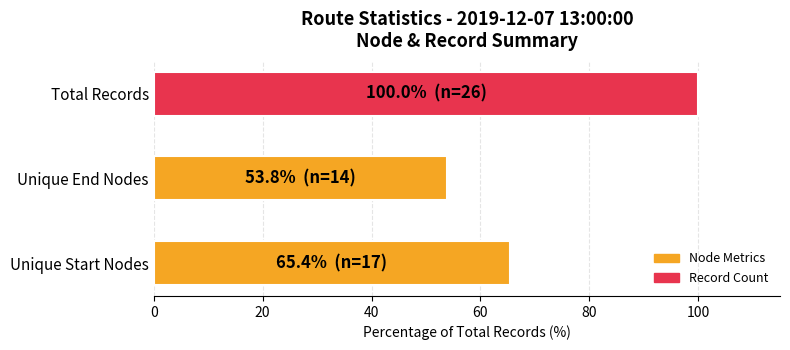

Between Total Records and Unique Start Nodes, which is larger?

Total Records